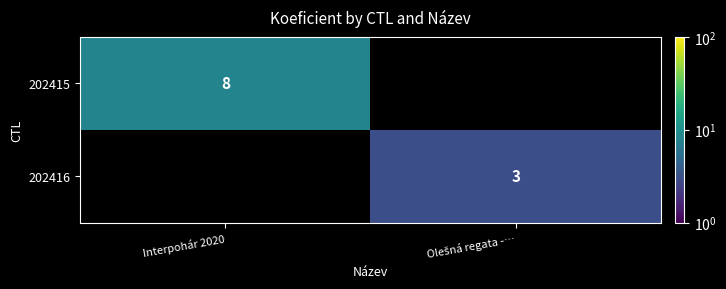

What is the greatest value displayed?

8